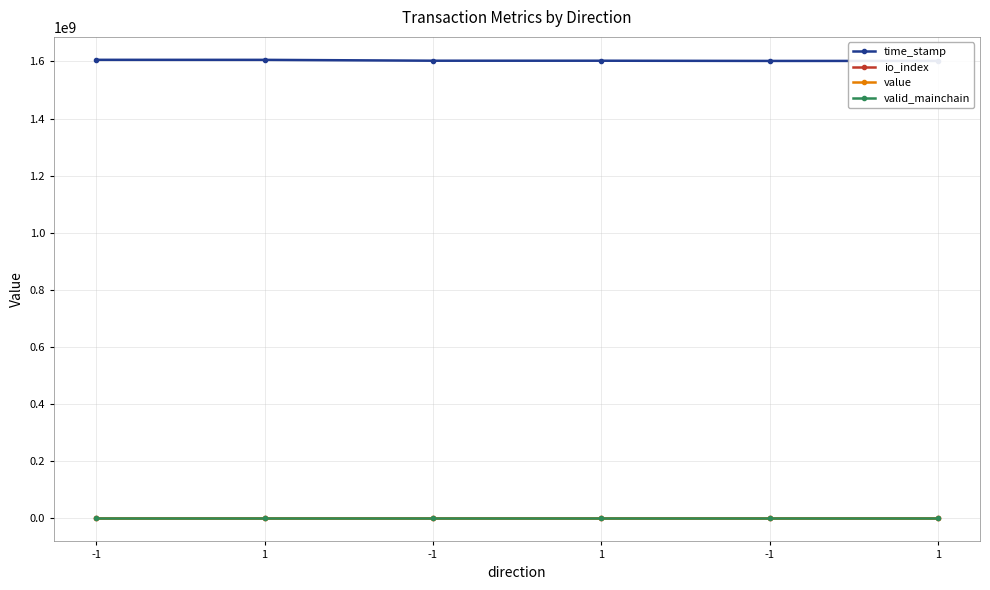

Reading left to right, extract all data points from this chart.

time_stamp: -1=1605831202.0	1=1605716093.0	-1=1602723381.0	1=1602688483.0	-1=1601952687.0	1=1601951785.0
io_index: -1=10.0	1=3.0	-1=9.0	1=3.0	-1=2.0	1=28.0
value: -1=17.2	1=17.2	-1=17.2	1=17.2	-1=1.0	1=1.0
valid_mainchain: -1=1.0	1=1.0	-1=1.0	1=1.0	-1=1.0	1=1.0